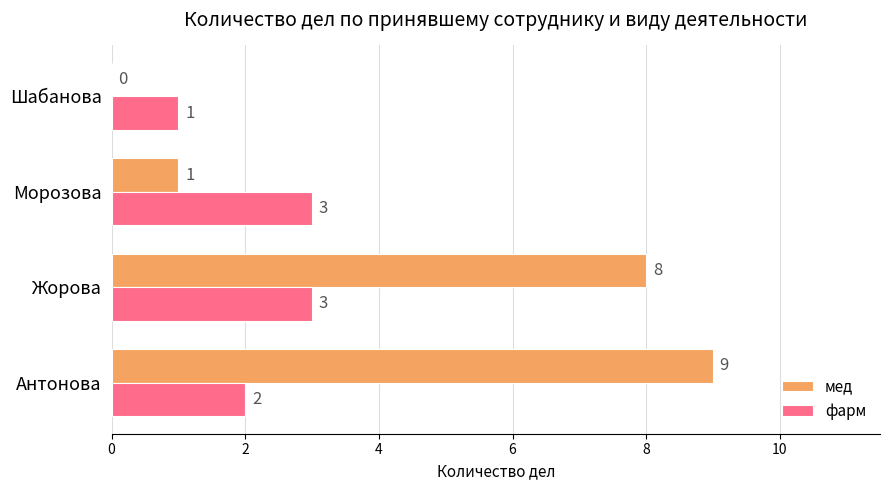

Is the value of мед at Жорова greater than the value of фарм at Жорова?

Yes